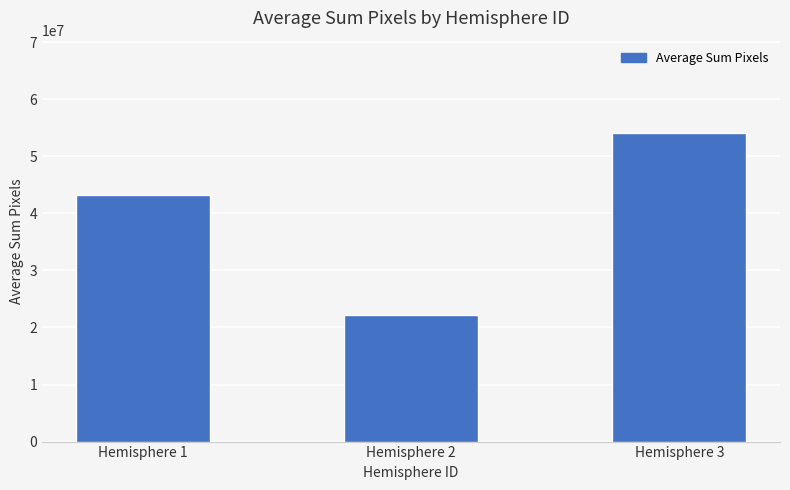

Which label corresponds to the smallest value in the chart?

Hemisphere 2